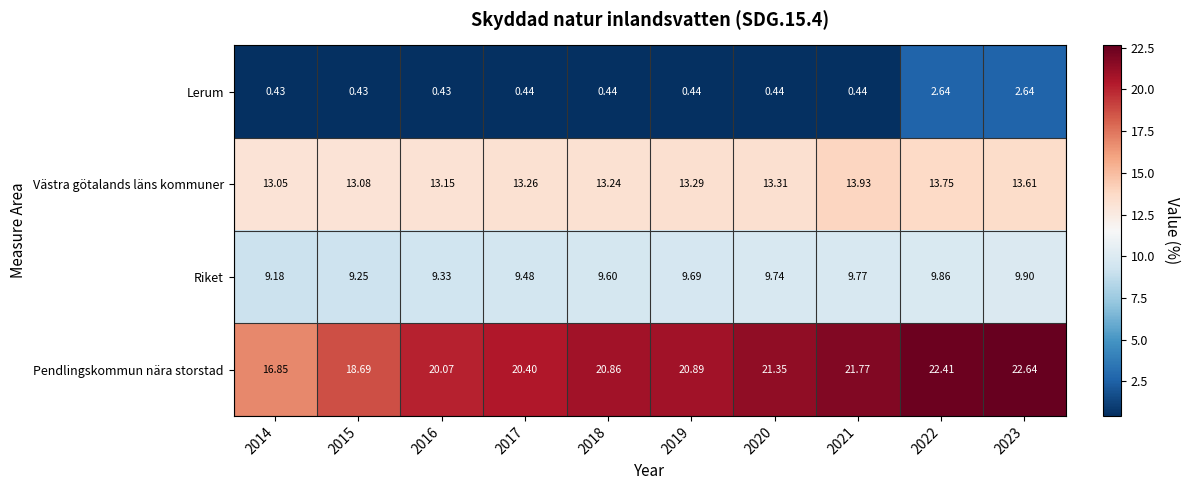

At 2021, list the series in order from largest to smallest.

Pendlingskommun nära storstad, Västra götalands läns kommuner, Riket, Lerum